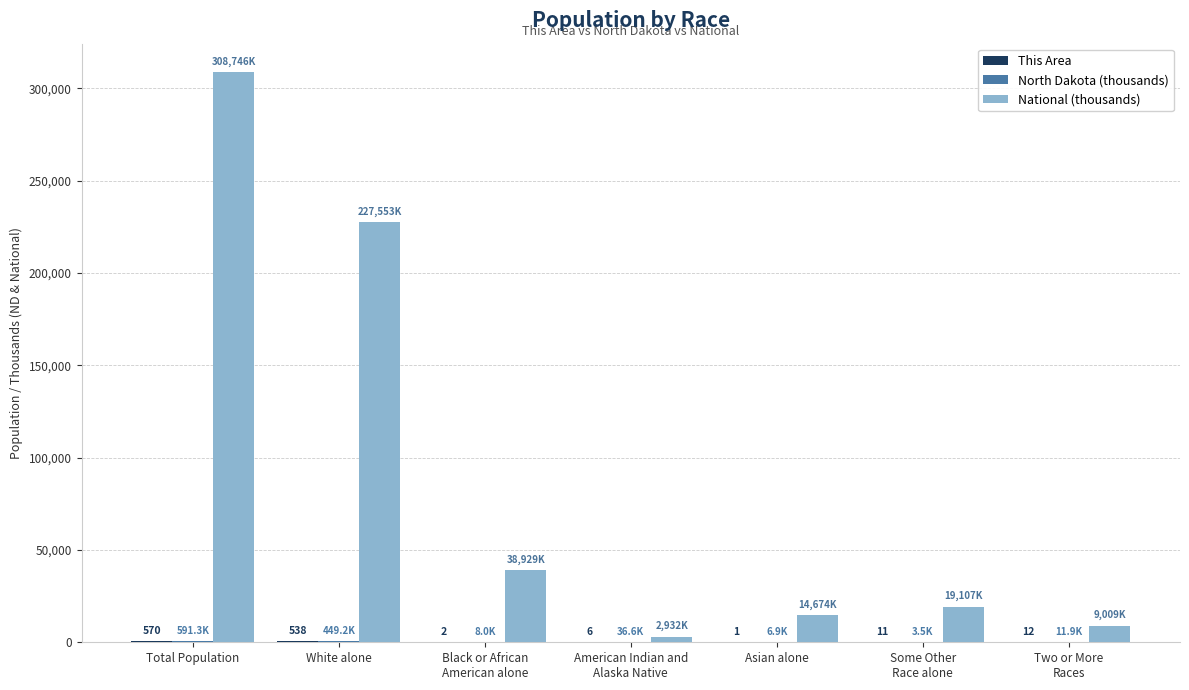

Which series has the largest total across all categories?

National (thousands)